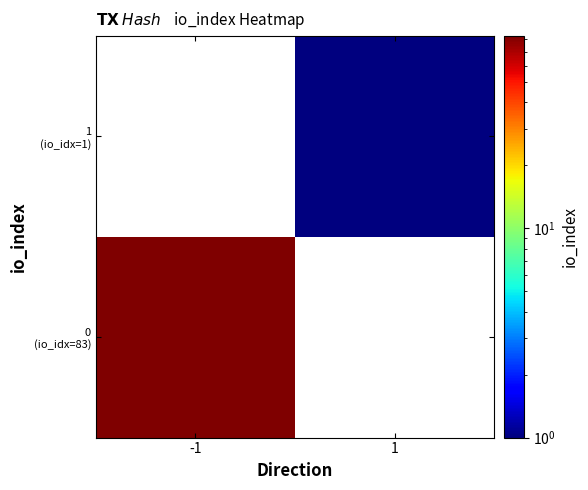

List the series in order of their peak value, lowest first.

1 (io_idx=1), 0 (io_idx=83)